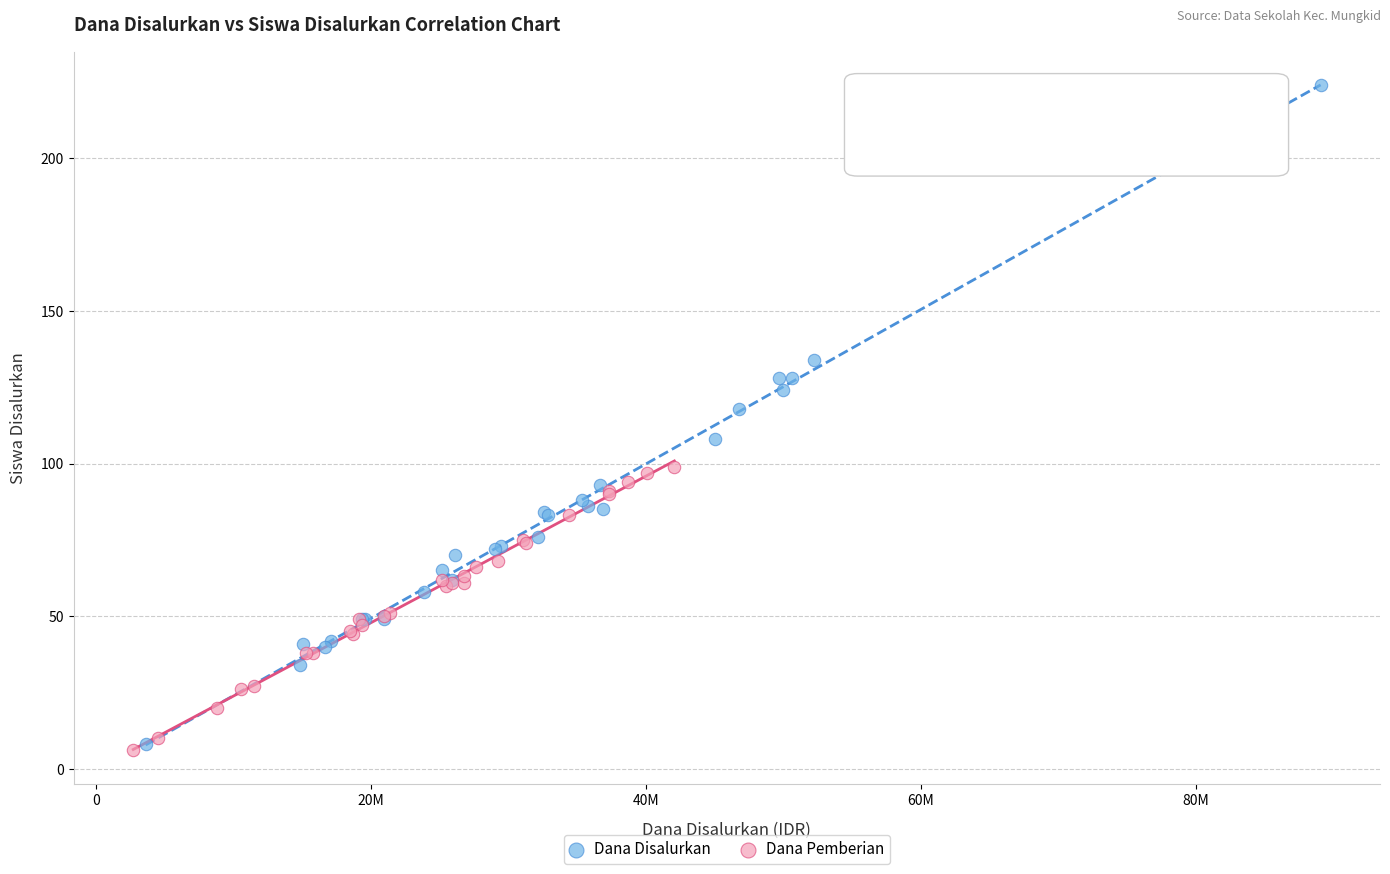

Which series contains the lowest Y value?

Dana Pemberian